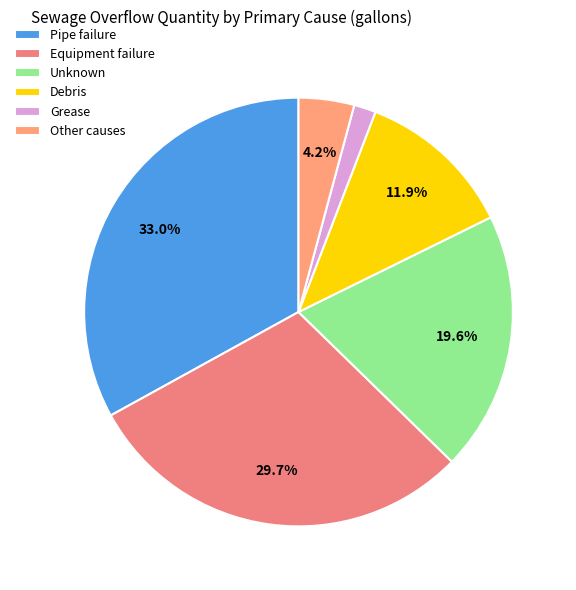

How many slices are in this pie chart?

6